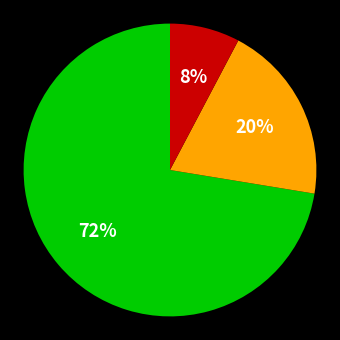

Is there any slice that represents more than half of the pie?

Yes